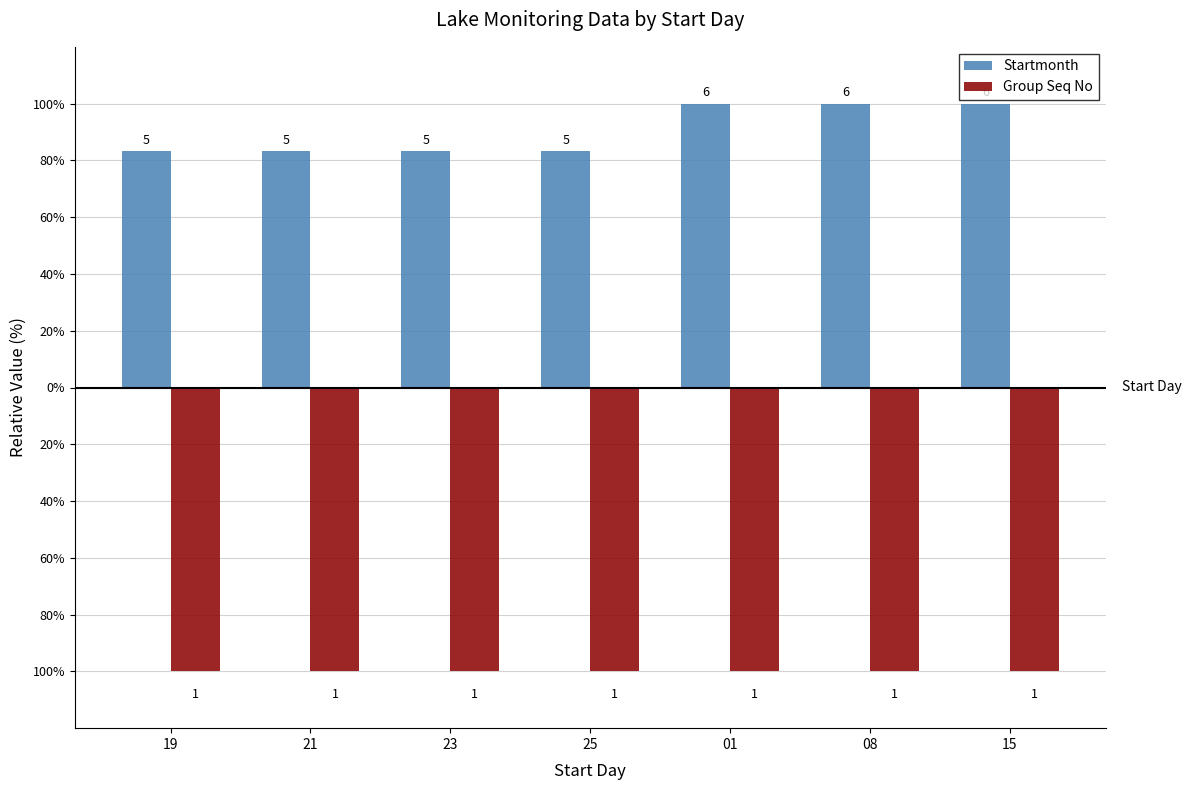

Which series has the largest total across all categories?

Startmonth